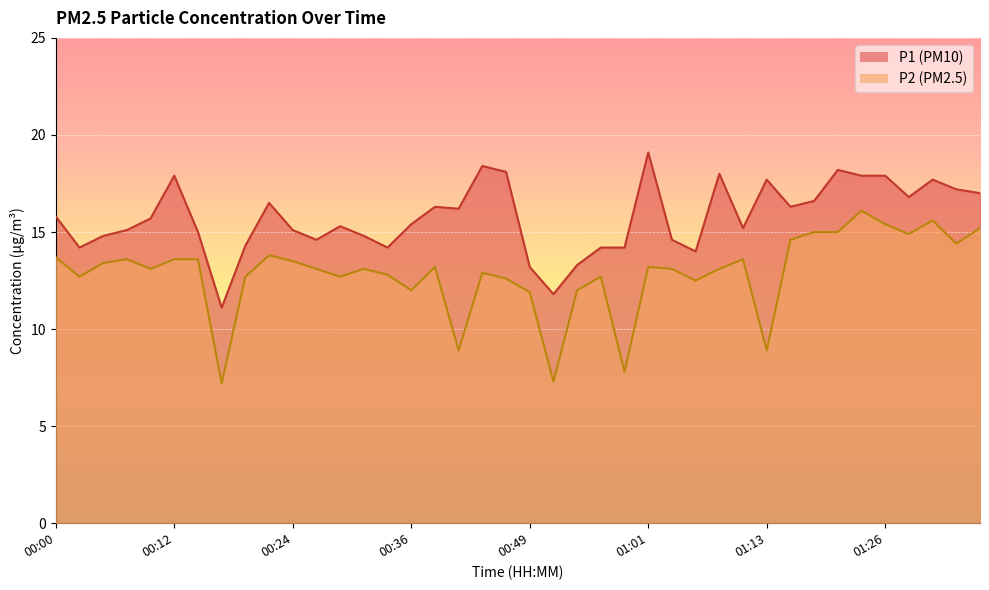

What is the maximum value shown in the chart?

19.1